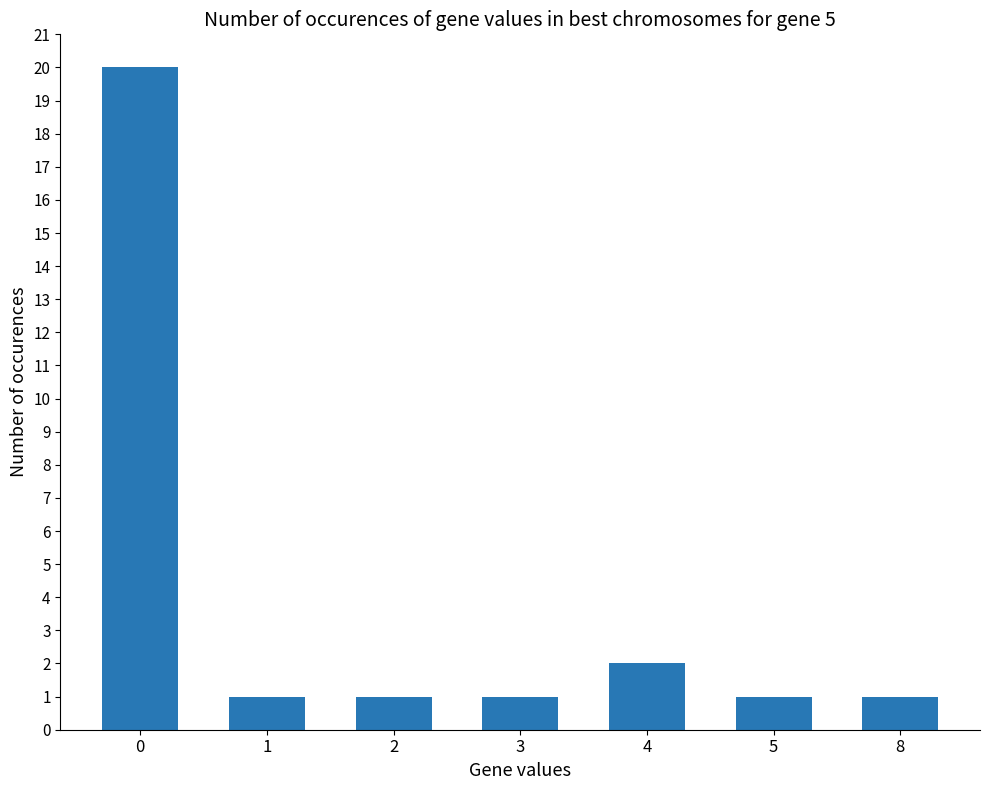

What is the average value?

4